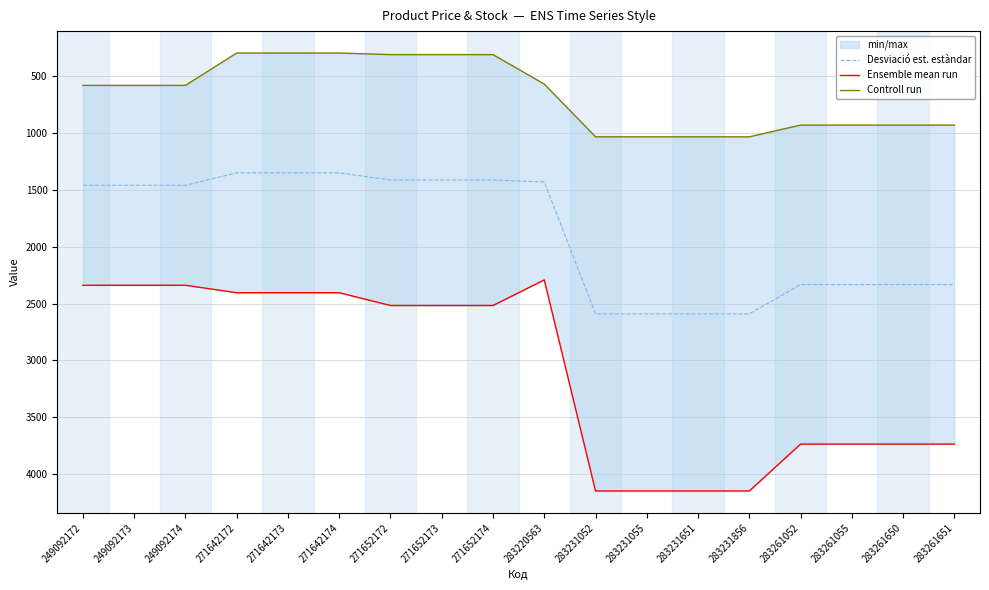

True or false: Desviació est. estàndar and Ensemble mean run cross at least once.

False